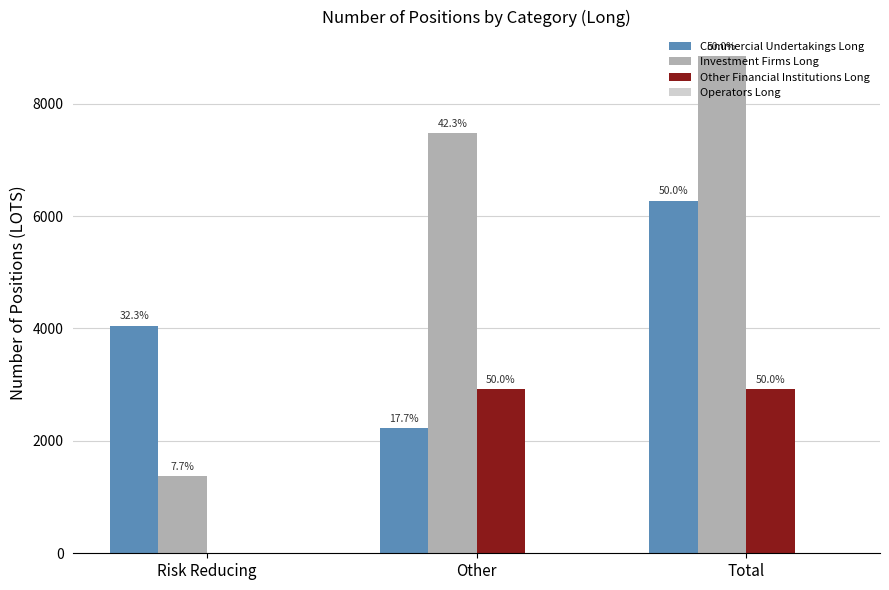

Count the Investment Firms Long values in the range 1370 to 8840.

3